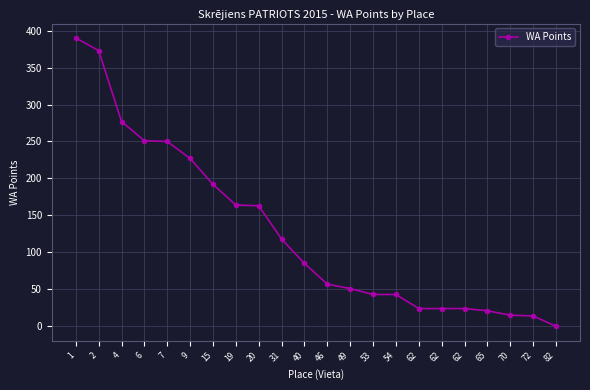

Where does the data first go above 85?

1